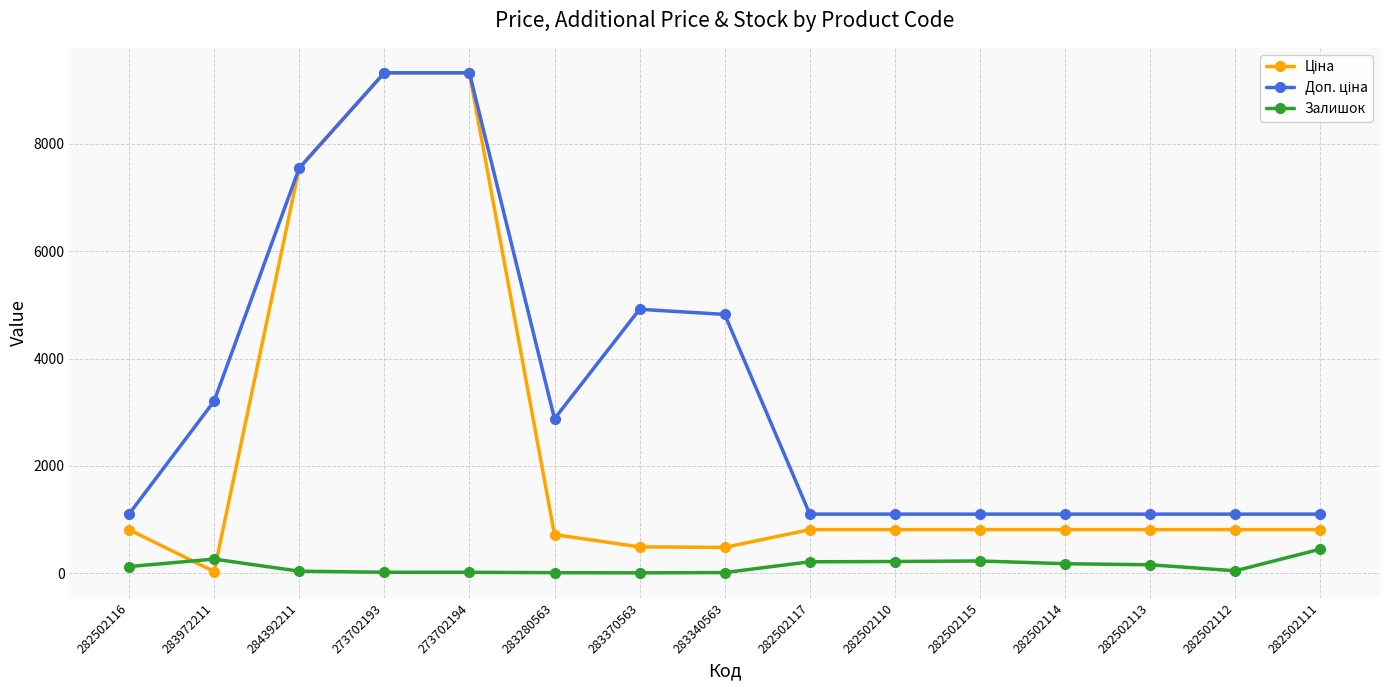

What is the highest value of the Залишок series?

450.0